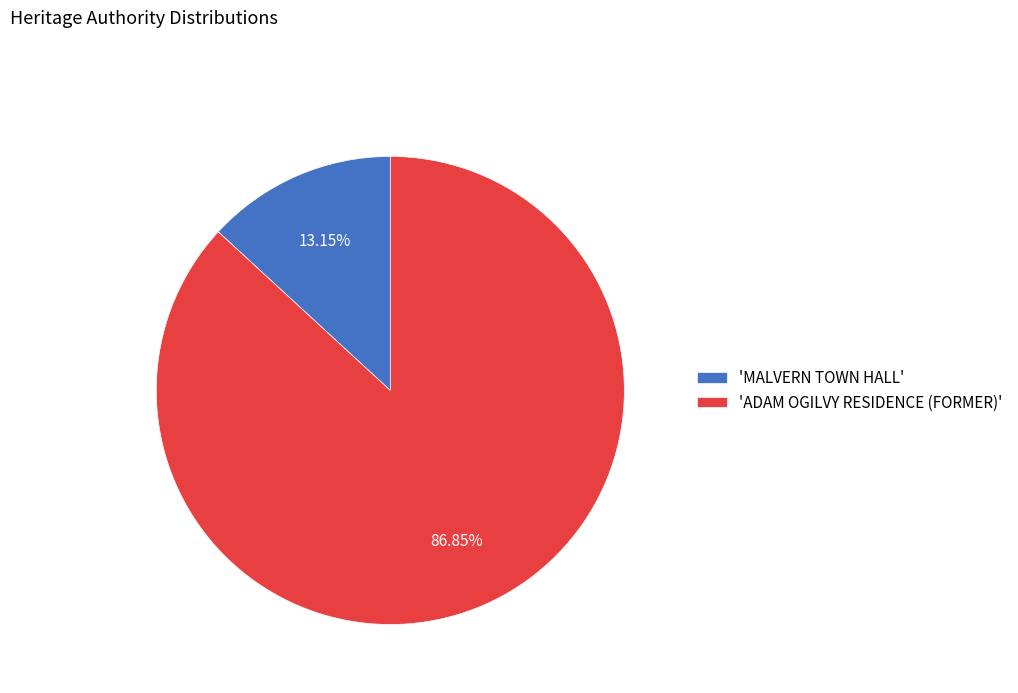

Does any single category account for the majority?

Yes